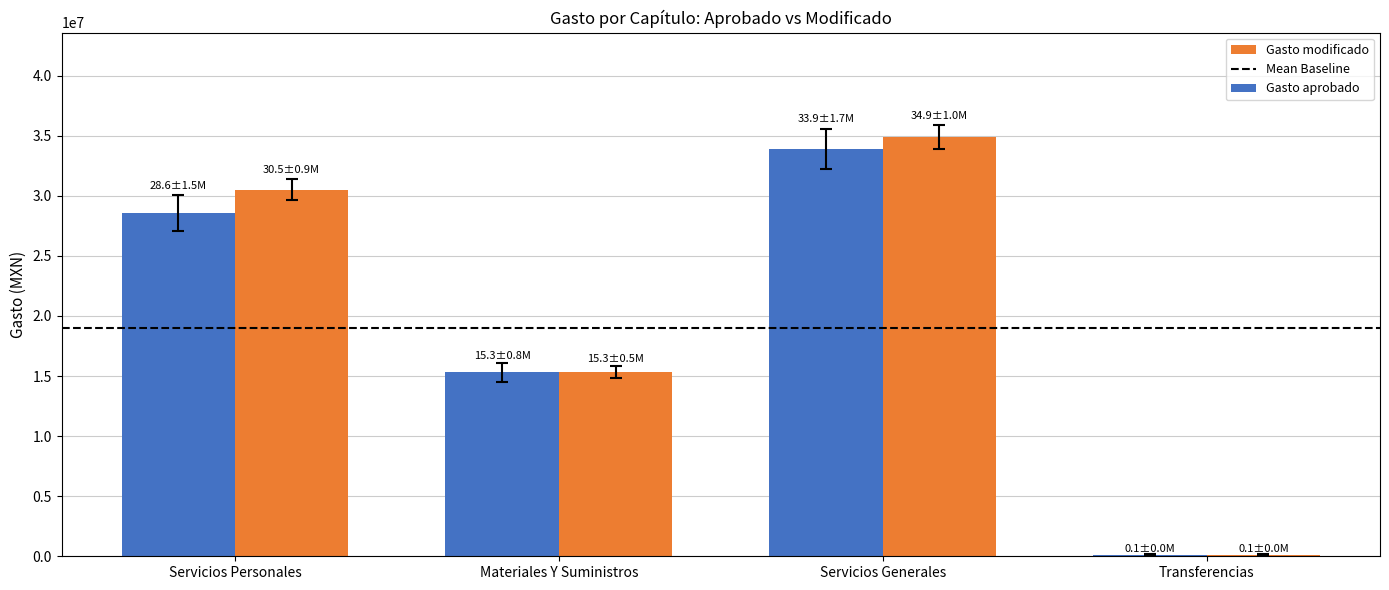

At which label is Gasto aprobado closest to 17021860?

Materiales Y Suministros